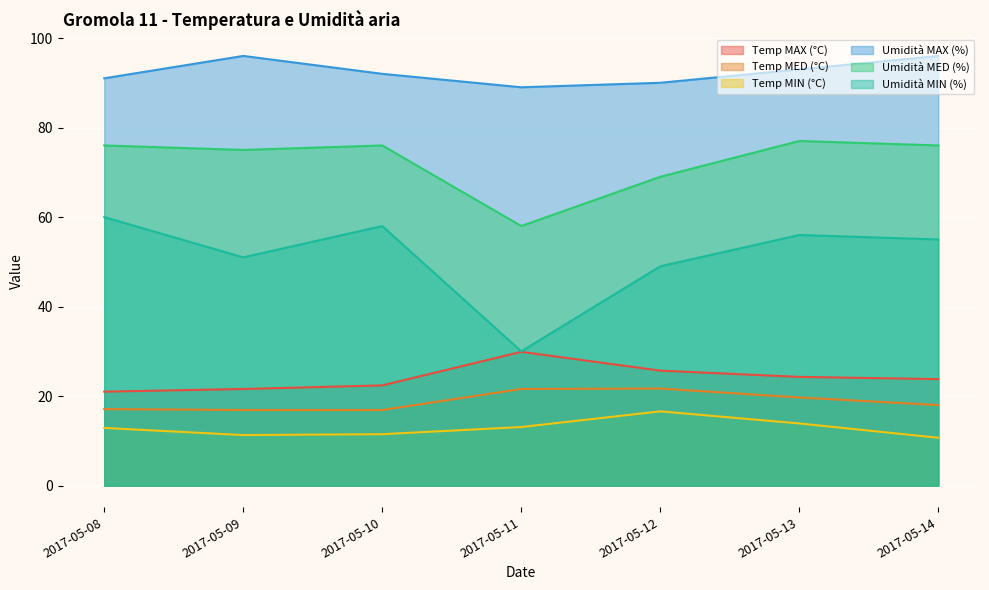

At 2017-05-13, list the series in order from smallest to largest.

Temp MIN (°C), Temp MED (°C), Temp MAX (°C), Umidità MIN (%), Umidità MED (%), Umidità MAX (%)